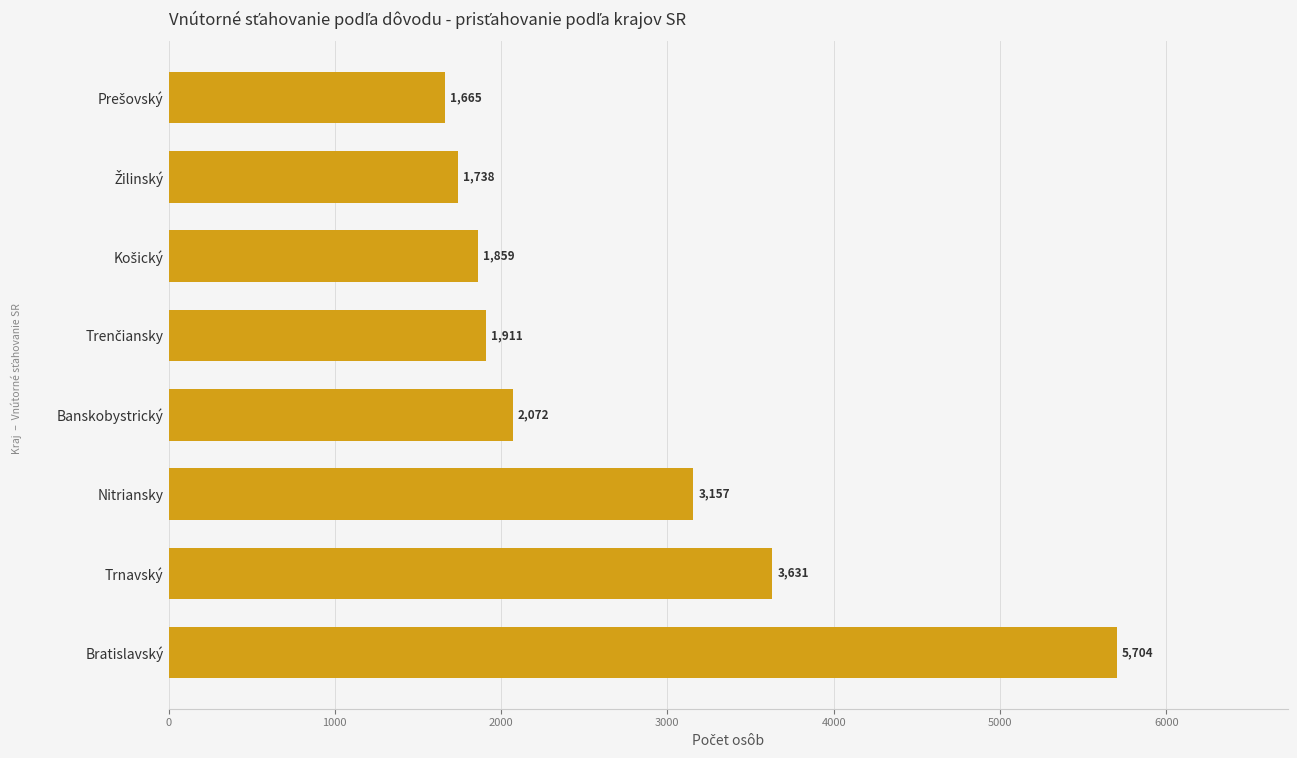

How many series are shown in this chart?

1